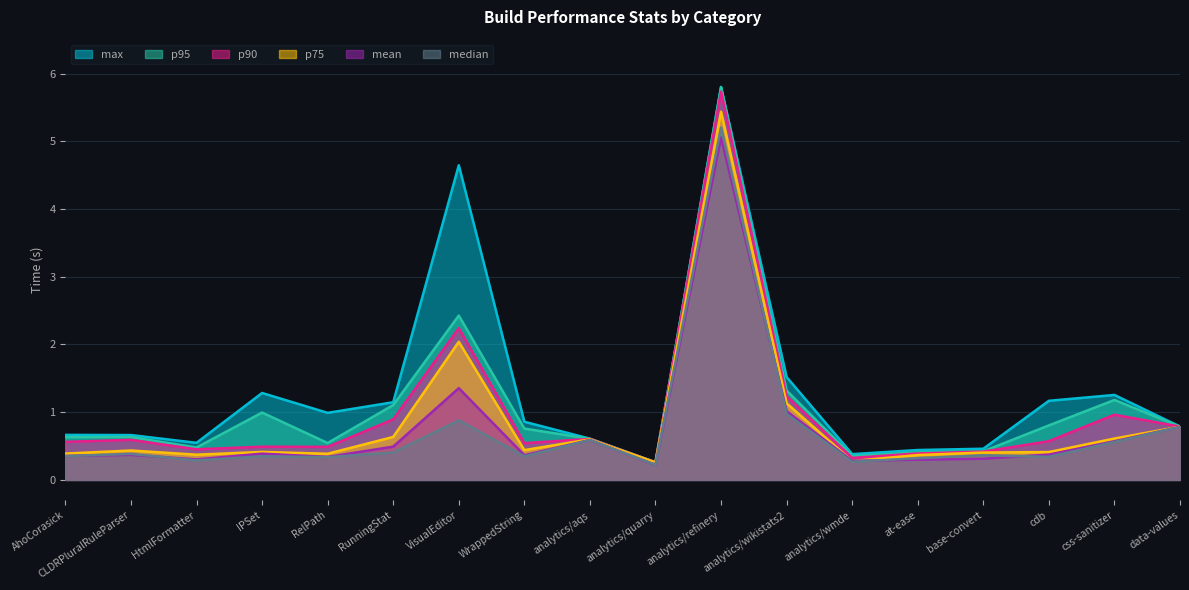

Count the number of categories in the chart.

18